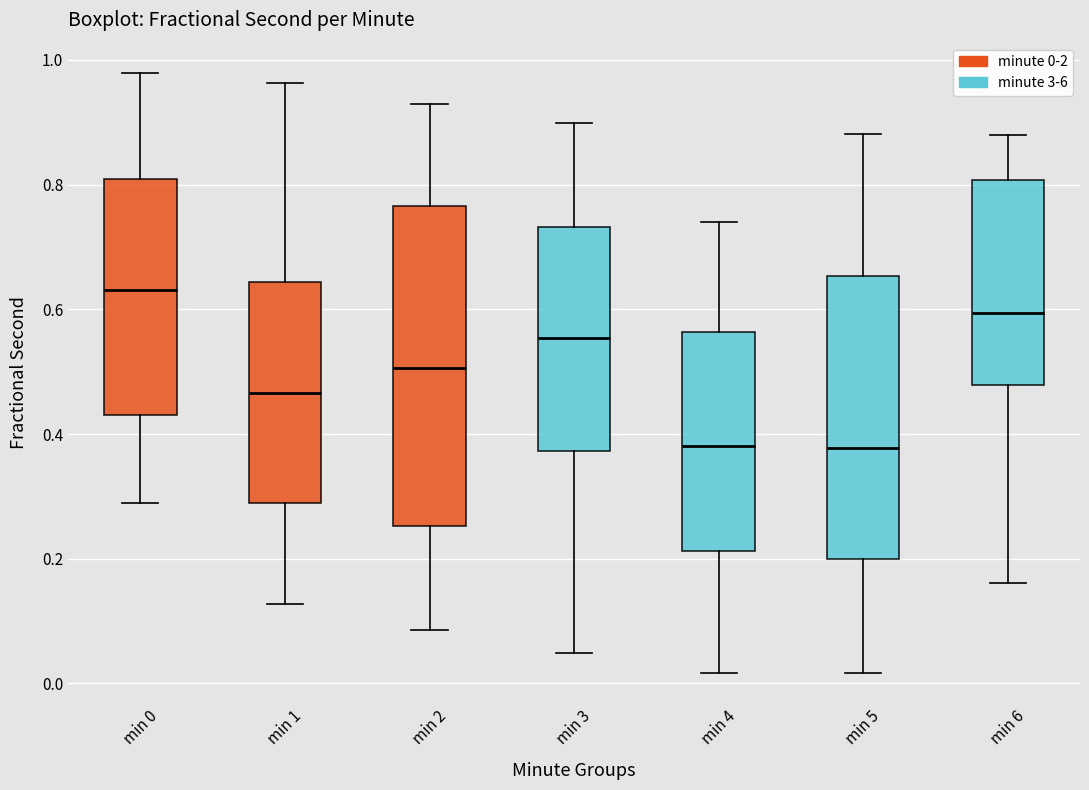

Reading left to right, transcribe this box plot: for each box, give where its median line is, the range the box spans, and where its two whiskers end, as read against the y-axis. The values are not printed on the chart, so give them approximately, as read against the axis.

min 0: median 0.64, box 0.42 to 0.80, whiskers 0.28 to 0.98
min 1: median 0.46, box 0.28 to 0.64, whiskers 0.12 to 0.96
min 2: median 0.50, box 0.26 to 0.76, whiskers 0.08 to 0.92
min 3: median 0.56, box 0.38 to 0.74, whiskers 0.04 to 0.90
min 4: median 0.38, box 0.22 to 0.56, whiskers 0.02 to 0.74
min 5: median 0.38, box 0.20 to 0.66, whiskers 0.02 to 0.88
min 6: median 0.60, box 0.48 to 0.80, whiskers 0.16 to 0.88